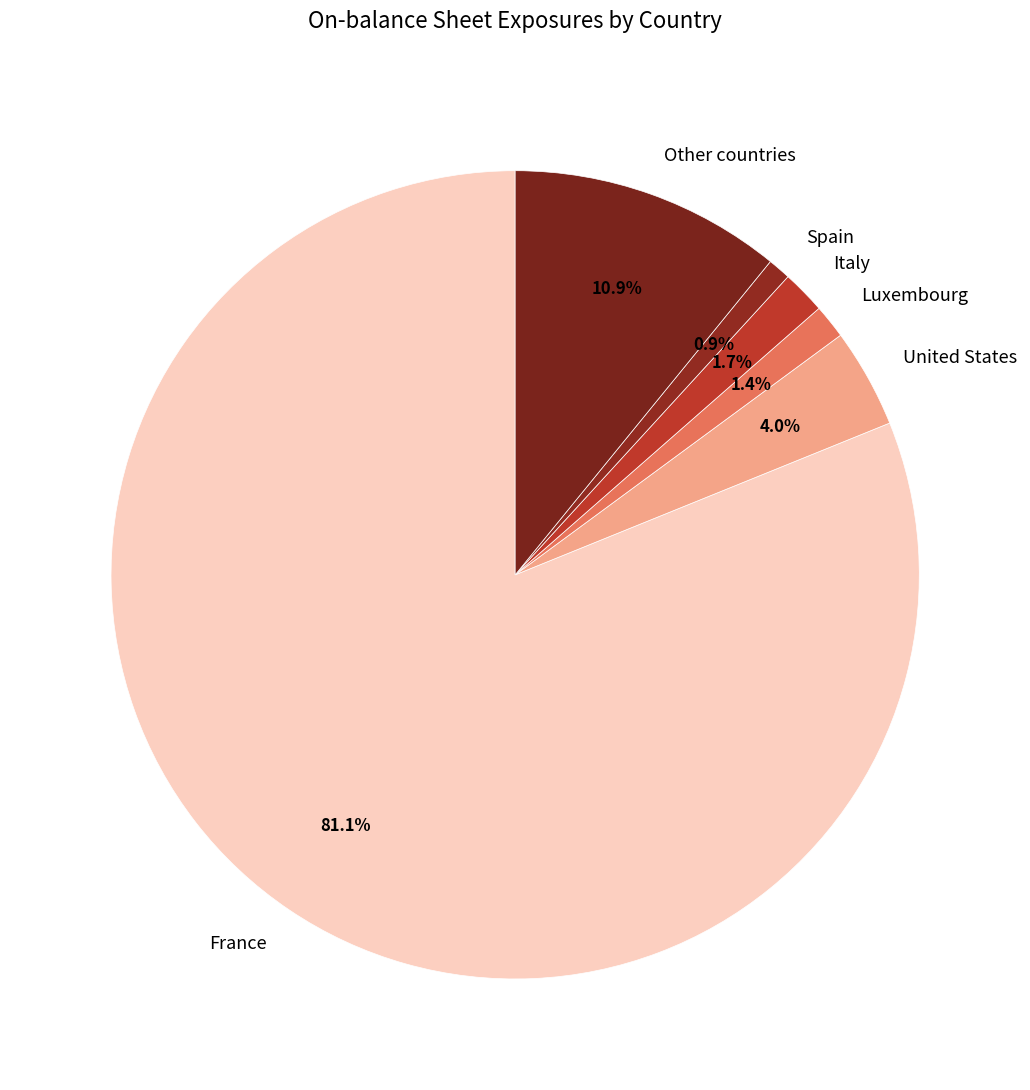

To the nearest percent, what portion does United States represent?

4%